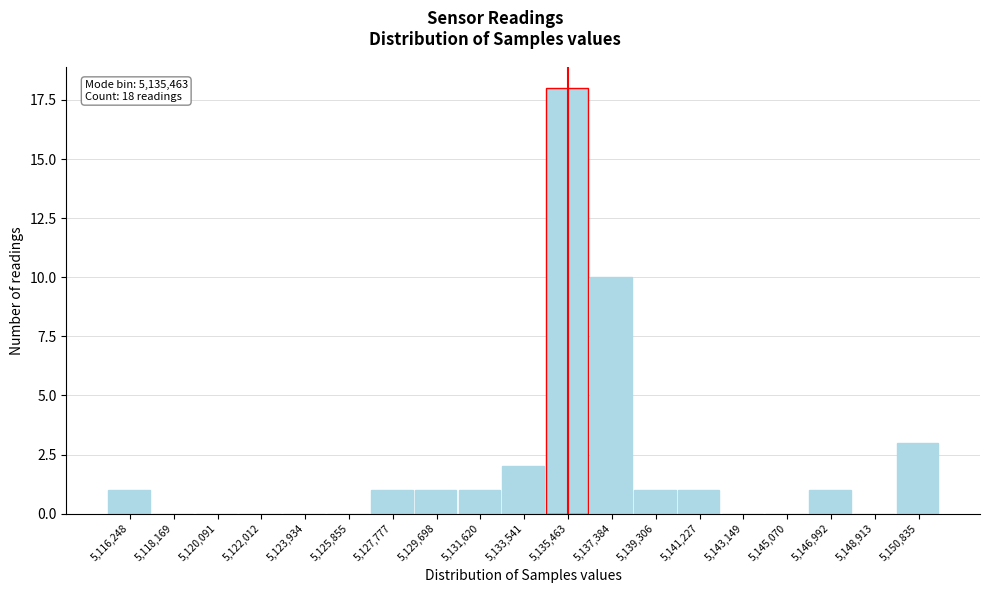

Reading right to left, list all the values displayed in this chart.

5,150,835=3	5,148,913=0	5,146,992=1	5,145,070=0	5,143,149=0	5,141,227=1	5,139,306=1	5,137,384=10	5,135,463=18	5,133,541=2	5,131,620=1	5,129,698=1	5,127,777=1	5,125,855=0	5,123,934=0	5,122,012=0	5,120,091=0	5,118,169=0	5,116,248=1